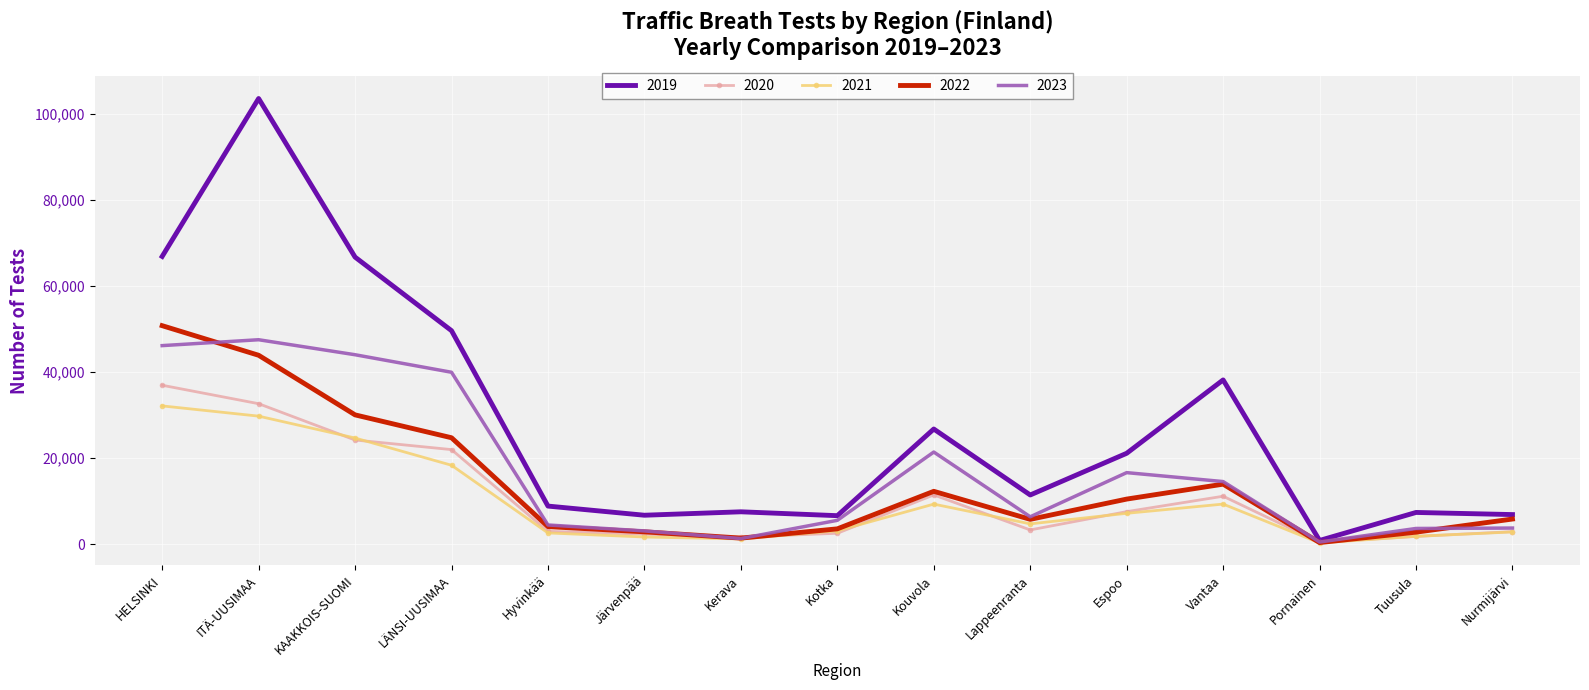

True or false: 2019 has more than 0 points higher than both neighbors.

True